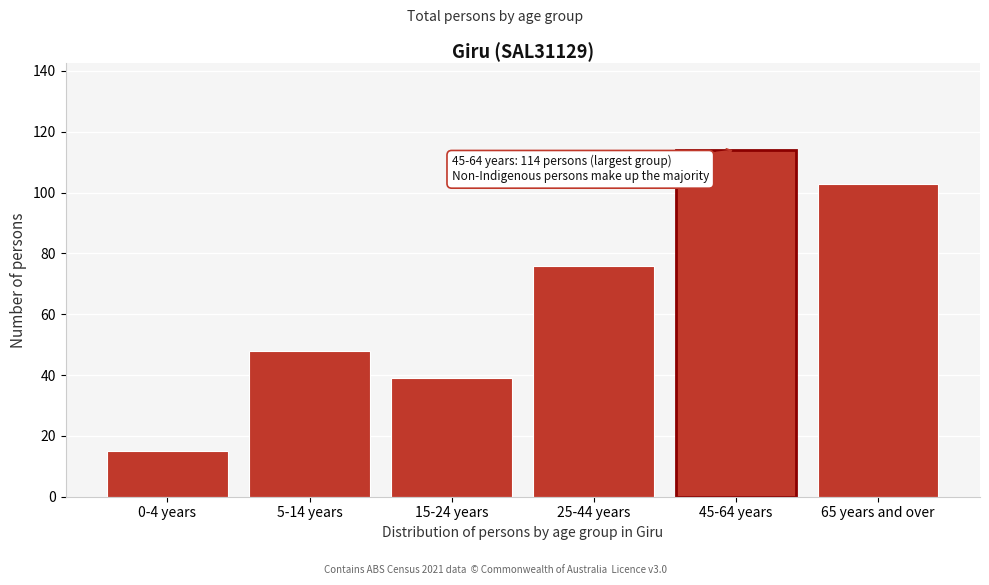

Reading left to right, transcribe all the data shown in this chart.

0-4 years=15	5-14 years=48	15-24 years=39	25-44 years=76	45-64 years=114	65 years and over=103